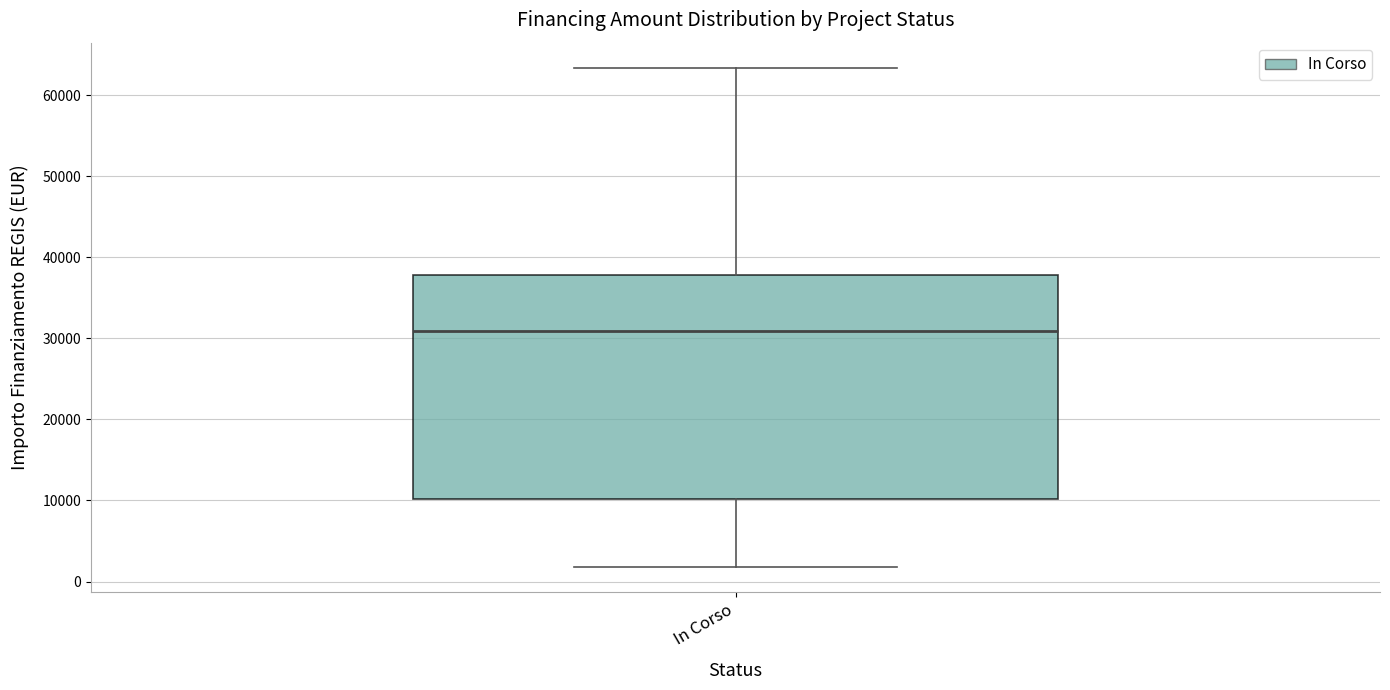

Where does the lower whisker of the box for In Corso end on the y-axis? The values are not printed on the chart, so give them approximately, as read against the axis.

2000